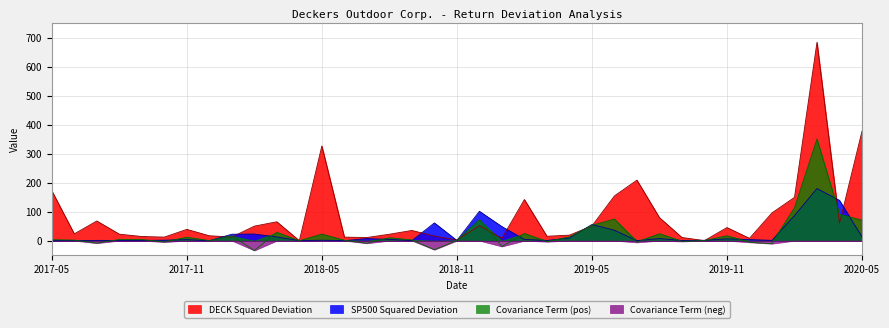

How many distinct data groups are displayed?

4